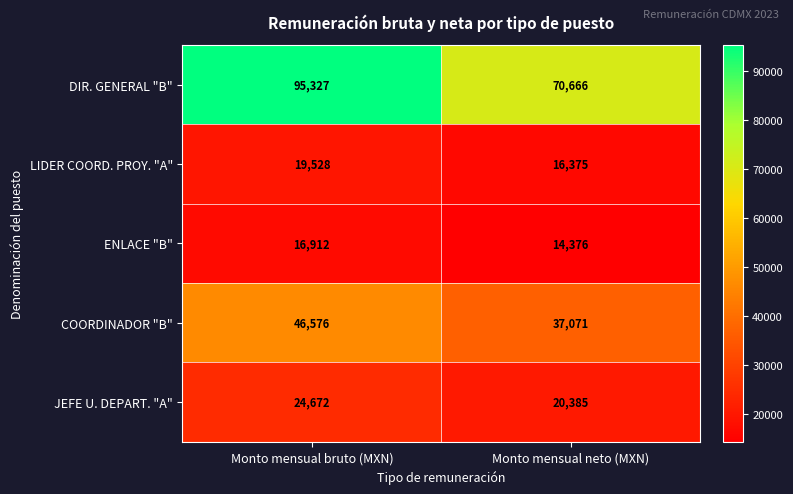

Which label corresponds to the smallest value in the chart?

Monto mensual neto (MXN)